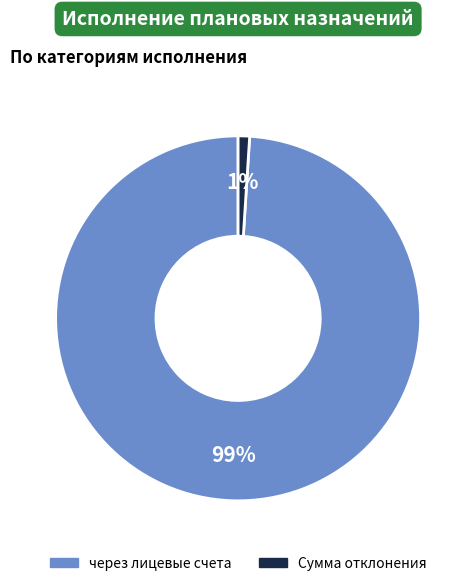

Count the number of slices in the pie.

2